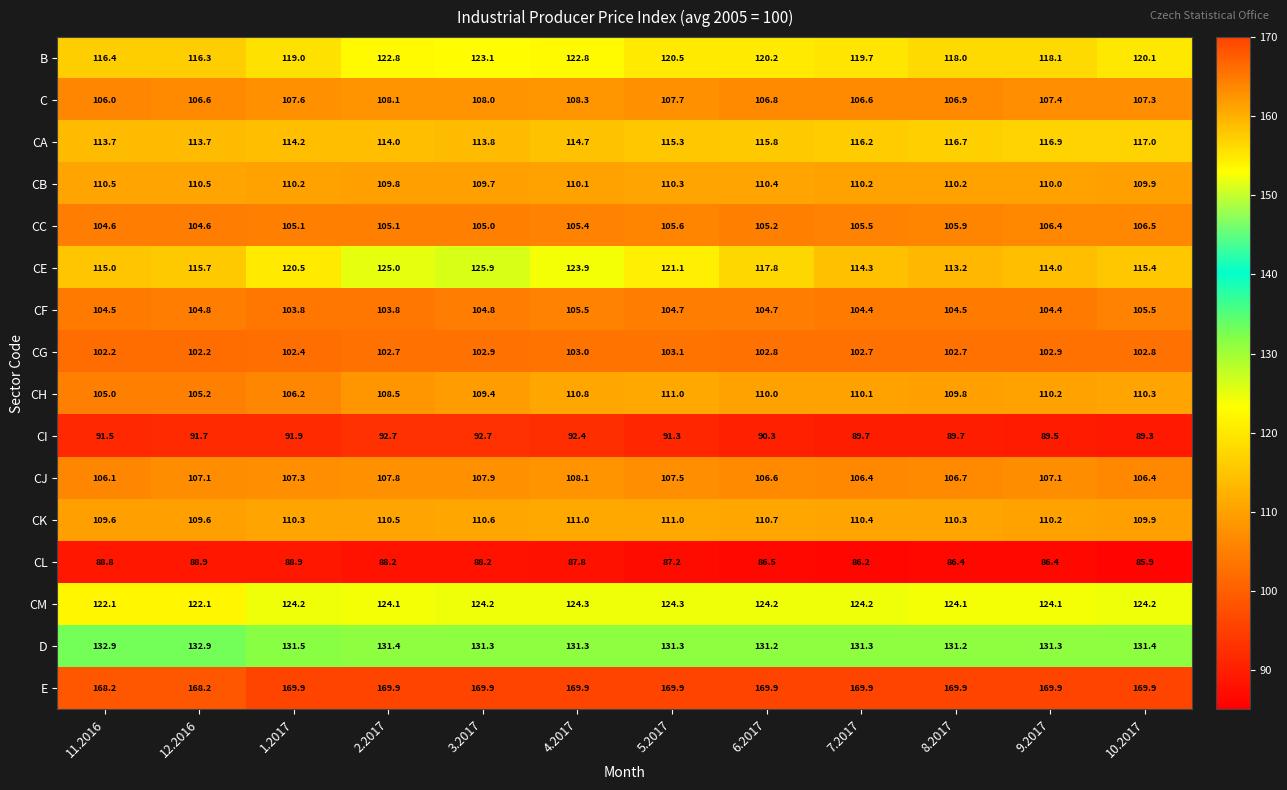

What is the minimum value shown in the chart?

85.9